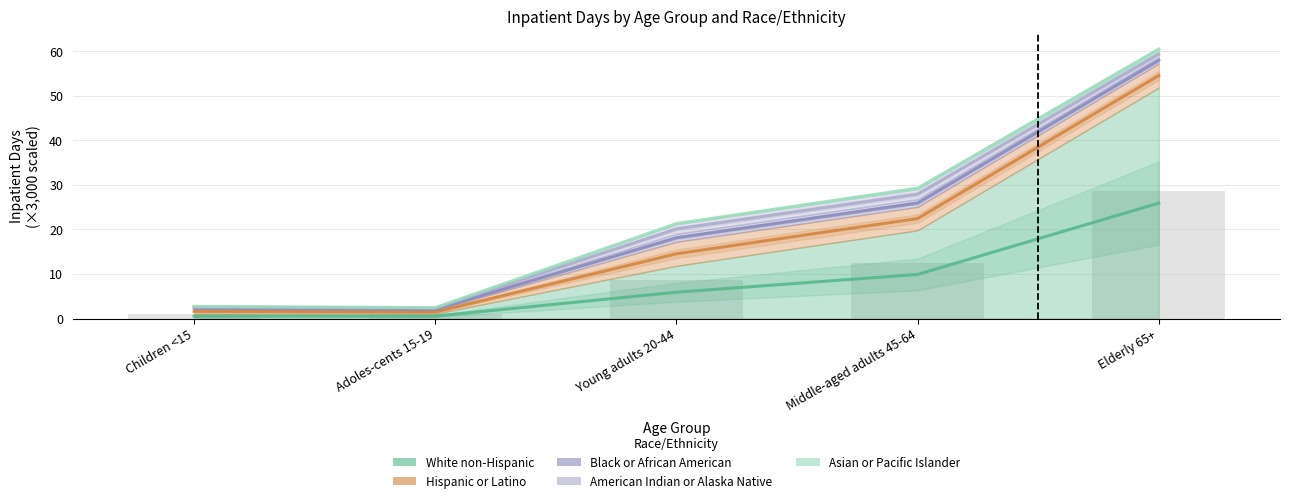

Between Young adults 20-44 and Middle-aged adults 45-64, which series saw the biggest shift?

Asian or Pacific Islander